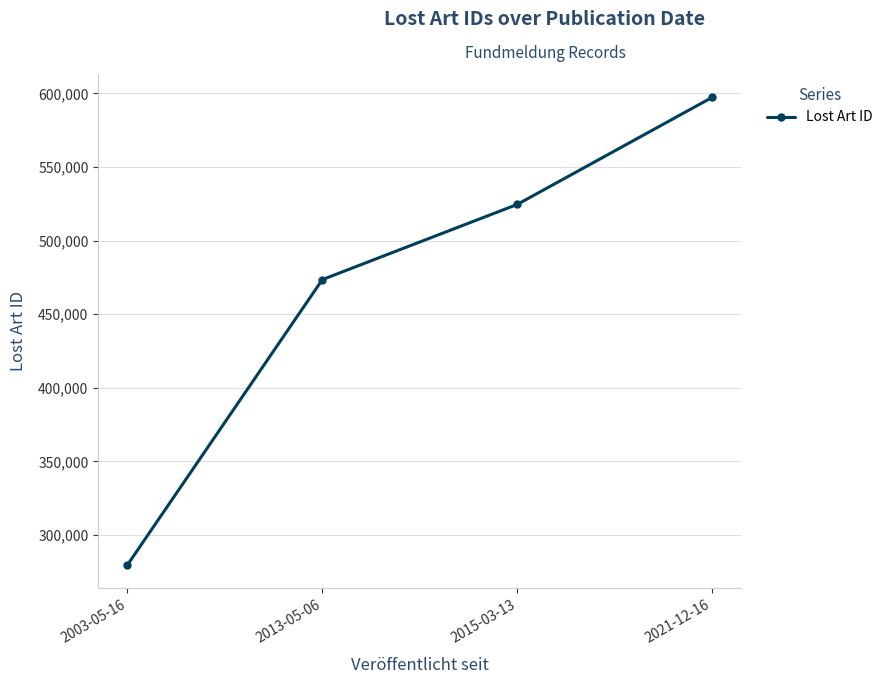

What is the maximum value shown in the chart?

597290